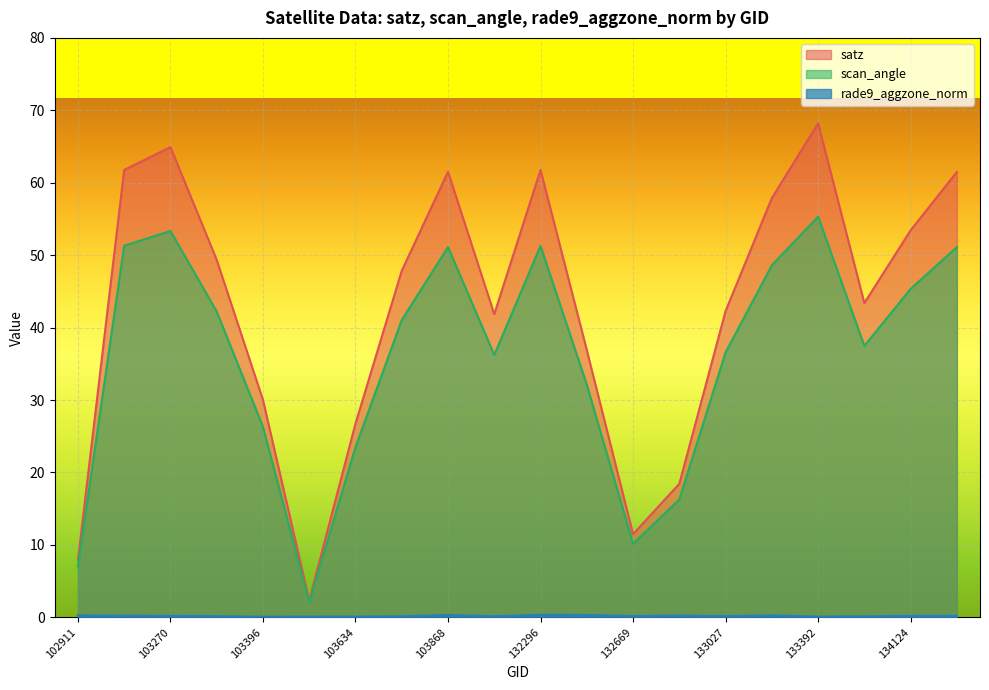

At 133027, list the series in order from largest to smallest.

satz, scan_angle, rade9_aggzone_norm